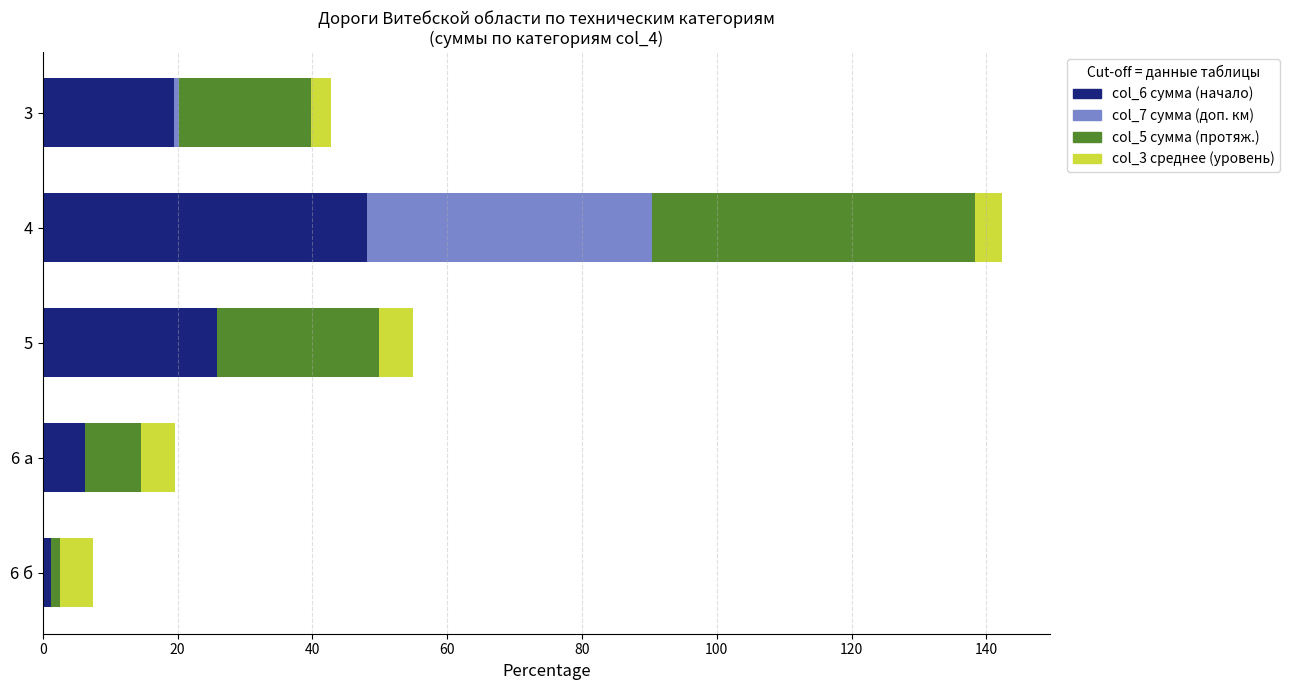

True or false: col_6 сумма (начало) has a value of 6.3 at 6 а.

True